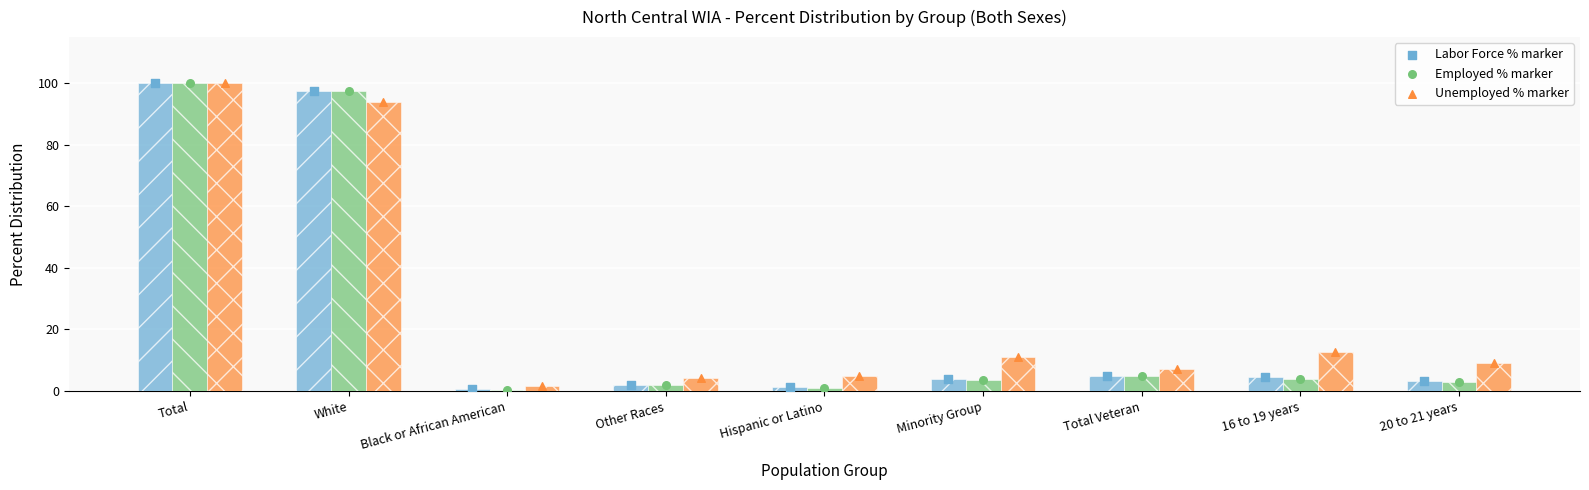

At which category is the sum across all series the highest?

Total